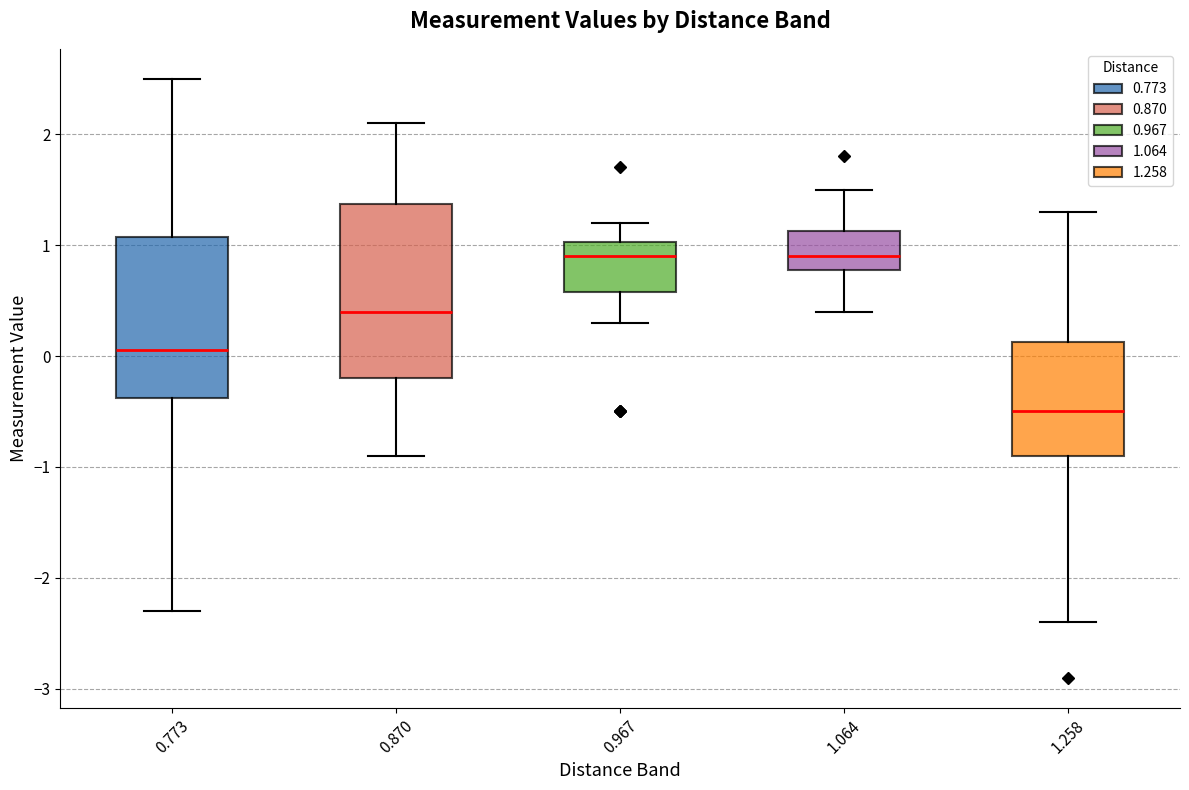

Reading left to right, transcribe this box plot: for each box, give where its median line is, the range the box spans, and where its two whiskers end, as read against the y-axis. The values are not printed on the chart, so give them approximately, as read against the axis.

0.773: median 0.1, box -0.4 to 1.1, whiskers -2.3 to 2.5
0.870: median 0.4, box -0.2 to 1.4, whiskers -0.9 to 2.1
0.967: median 0.9, box 0.6 to 1.0, whiskers 0.3 to 1.2
1.064: median 0.9, box 0.8 to 1.1, whiskers 0.4 to 1.5
1.258: median -0.5, box -0.9 to 0.1, whiskers -2.4 to 1.3